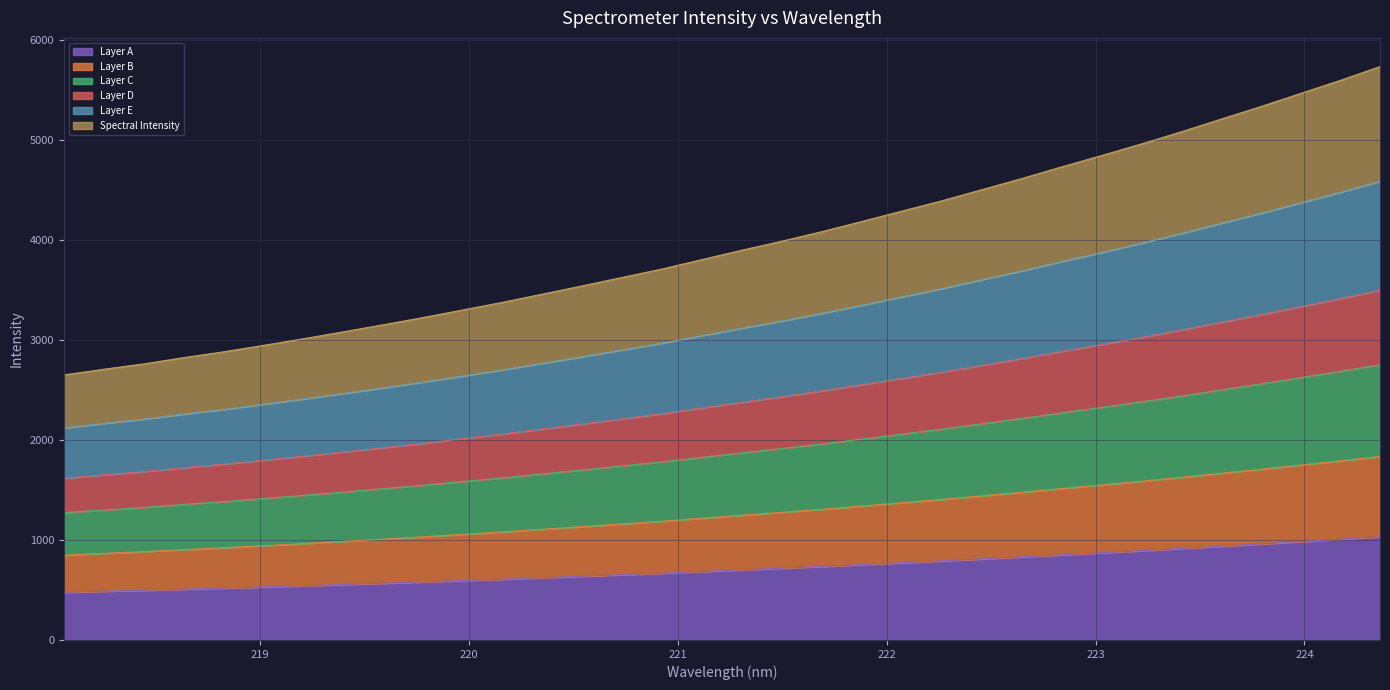

Does the chart display data point markers on the line(s)?

No